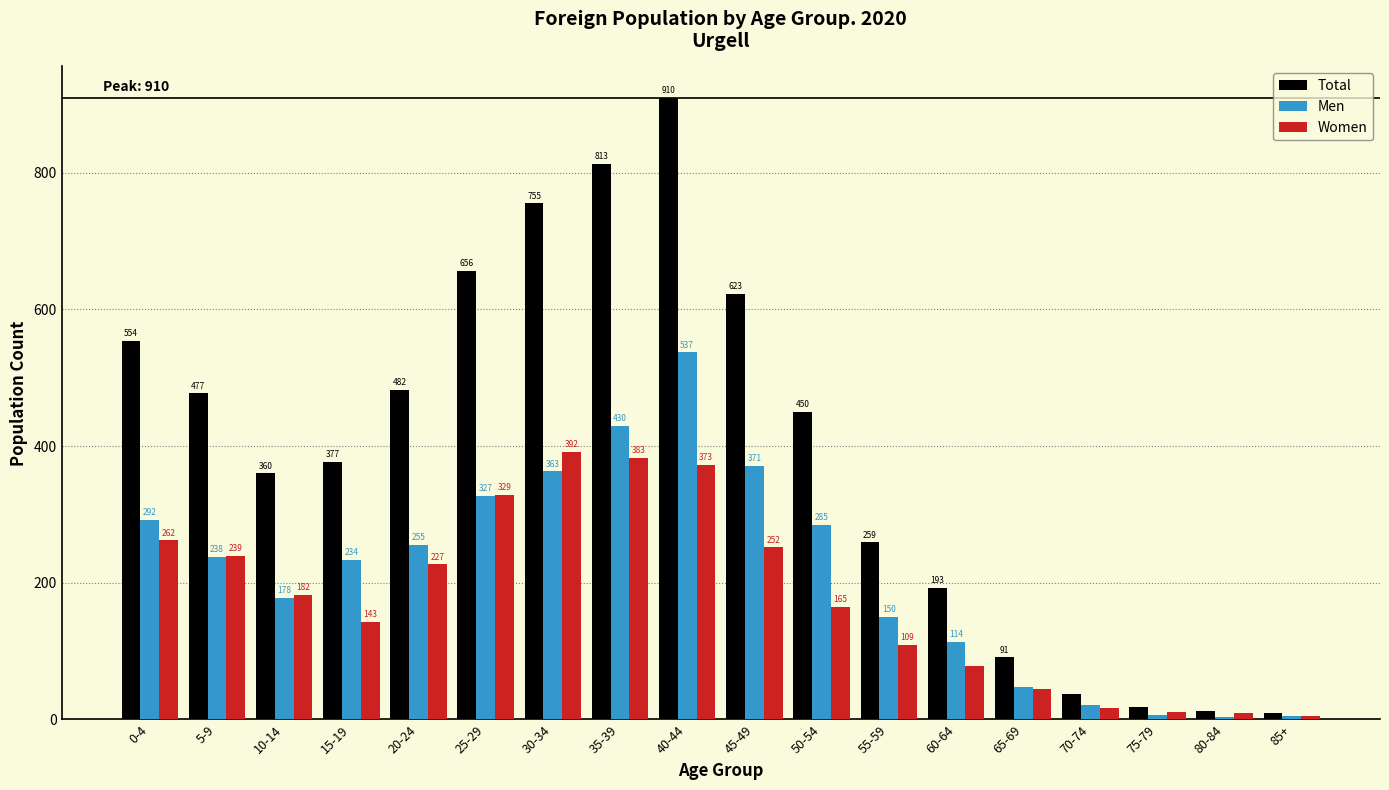

Reading right to left, what are all the values shown in this chart?

Total: 10	13	18	38	91	193	259	450	623	910	813	755	656	482	377	360	477	554
Men: 5	4	7	21	47	114	150	285	371	537	430	363	327	255	234	178	238	292
Women: 5	9	11	17	44	79	109	165	252	373	383	392	329	227	143	182	239	262